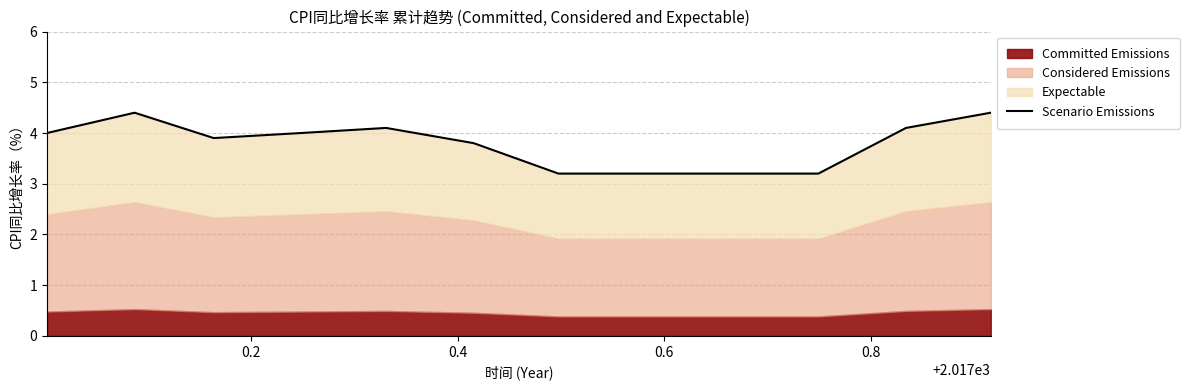

True or false: the data shows 2.3 at 0.2.

False